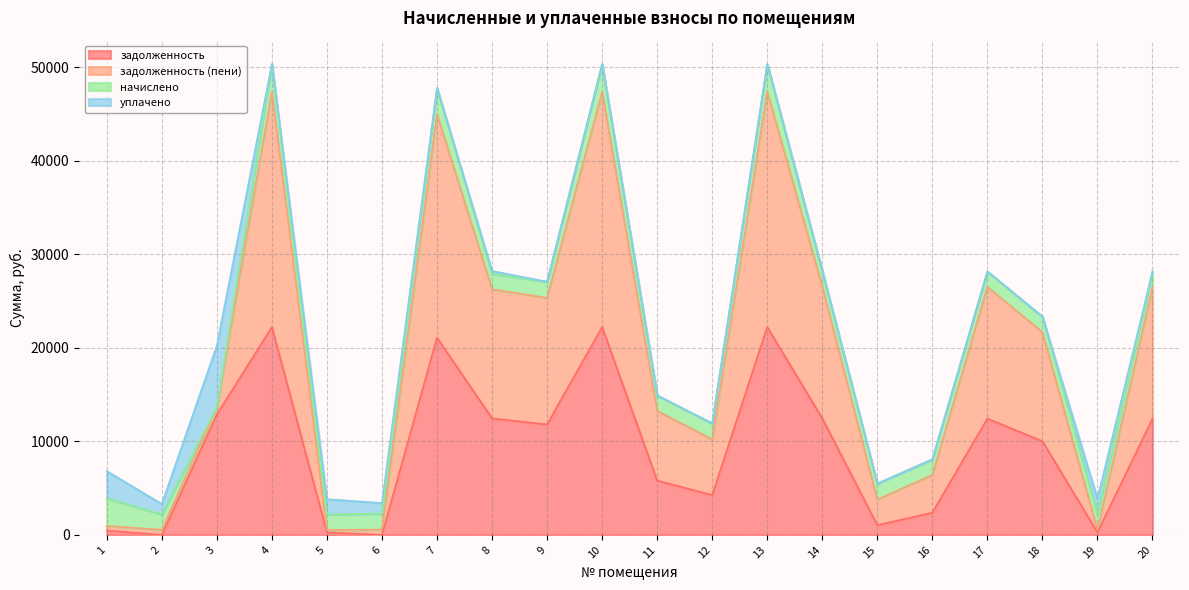

How many interior local valleys does the задолженность (пени) series have?

6